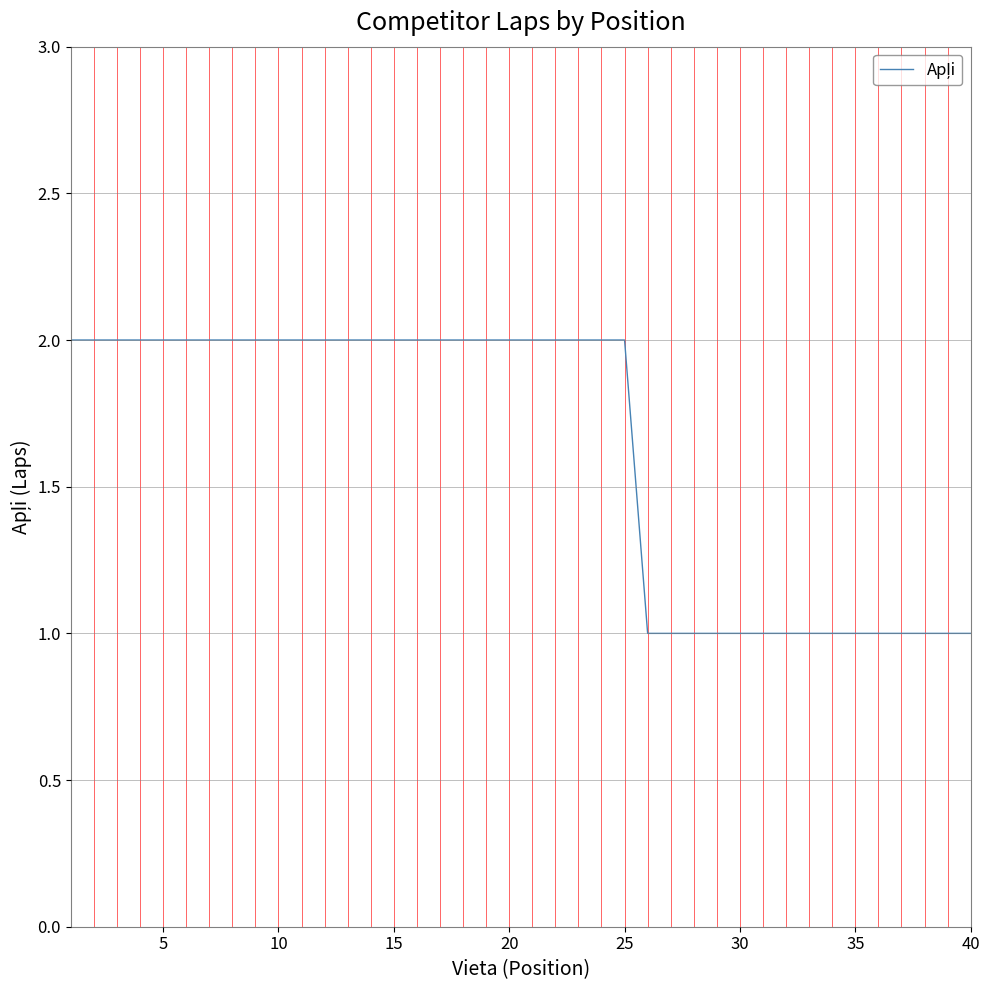

The chart shows a value of 3 at 25. True or false?

False